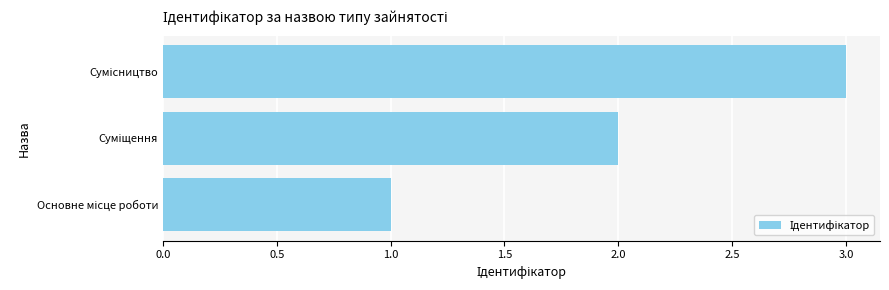

What is the maximum value shown in the chart?

3